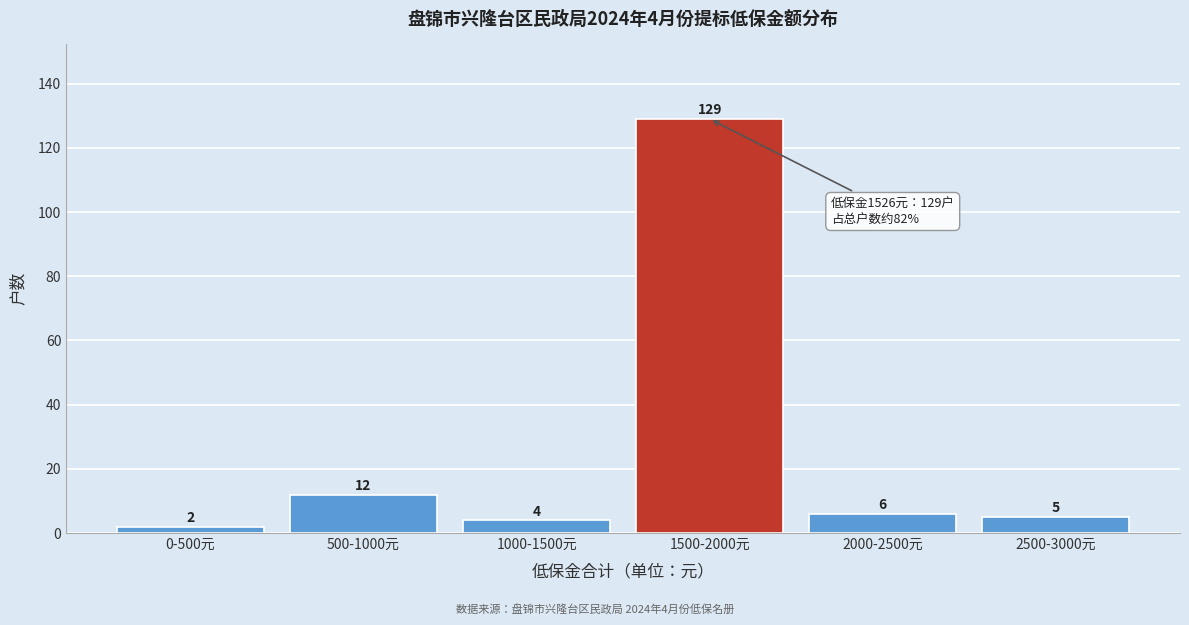

Reading left to right, what are all the values shown in this chart?

2	12	4	129	6	5